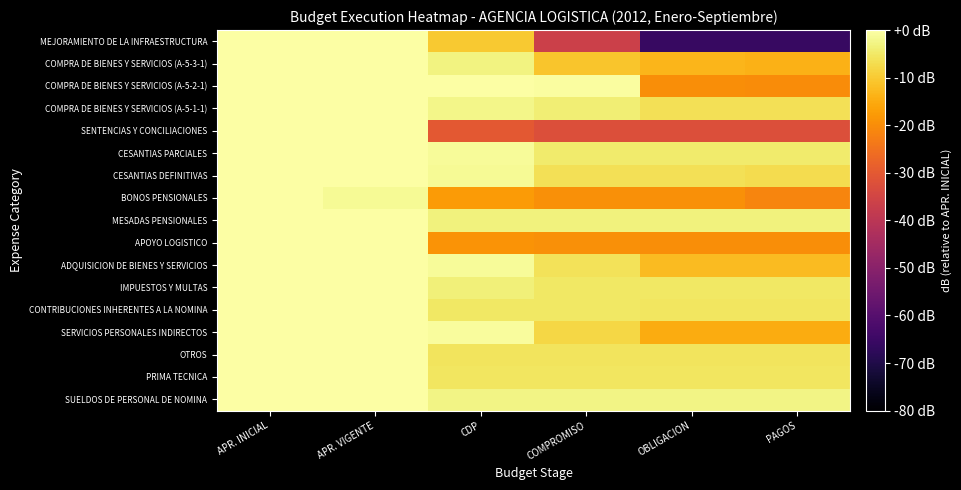

How many series are shown in this chart?

17